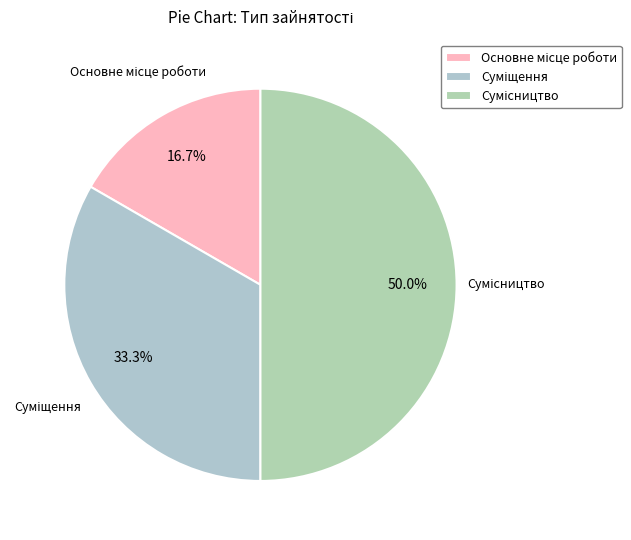

What percentage do Суміщення and Сумісництво together represent?

83.3%